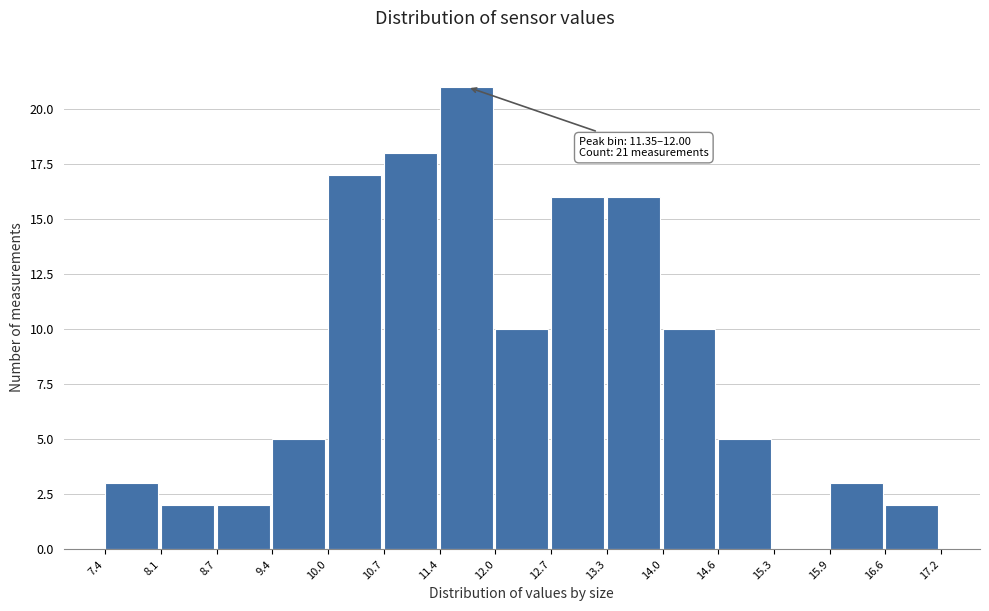

Over which range of the x-axis is the bar tallest?

11.4 to 12.0